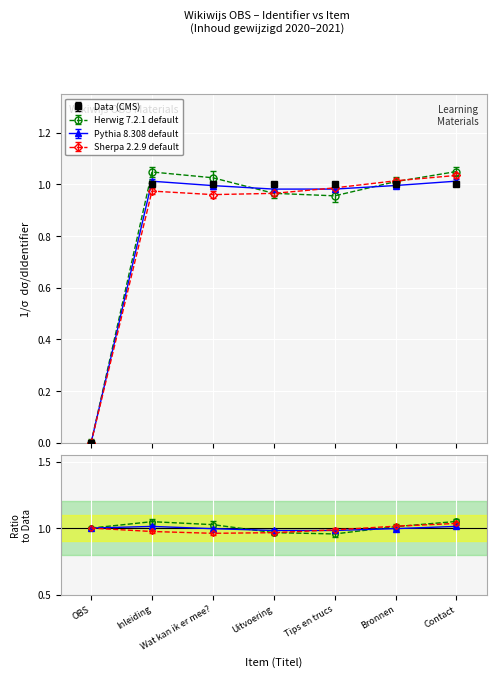

List the labels in order of Identifier scaled A value, smallest first.

OBS, Inleiding, Wat kan ik er mee?, Uitvoering, Tips en trucs, Bronnen, Contact